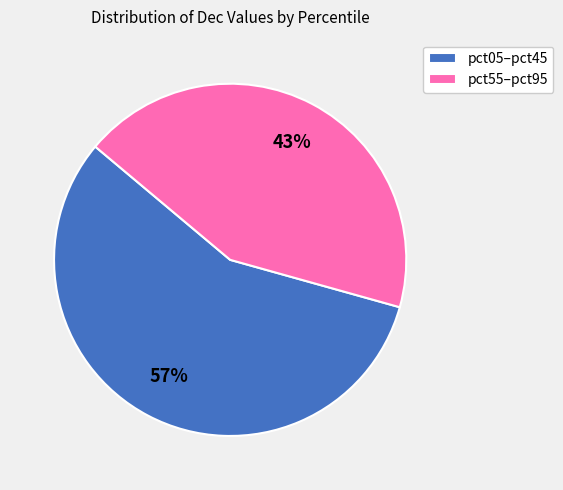

Which slice is the smallest?

pct55–pct95